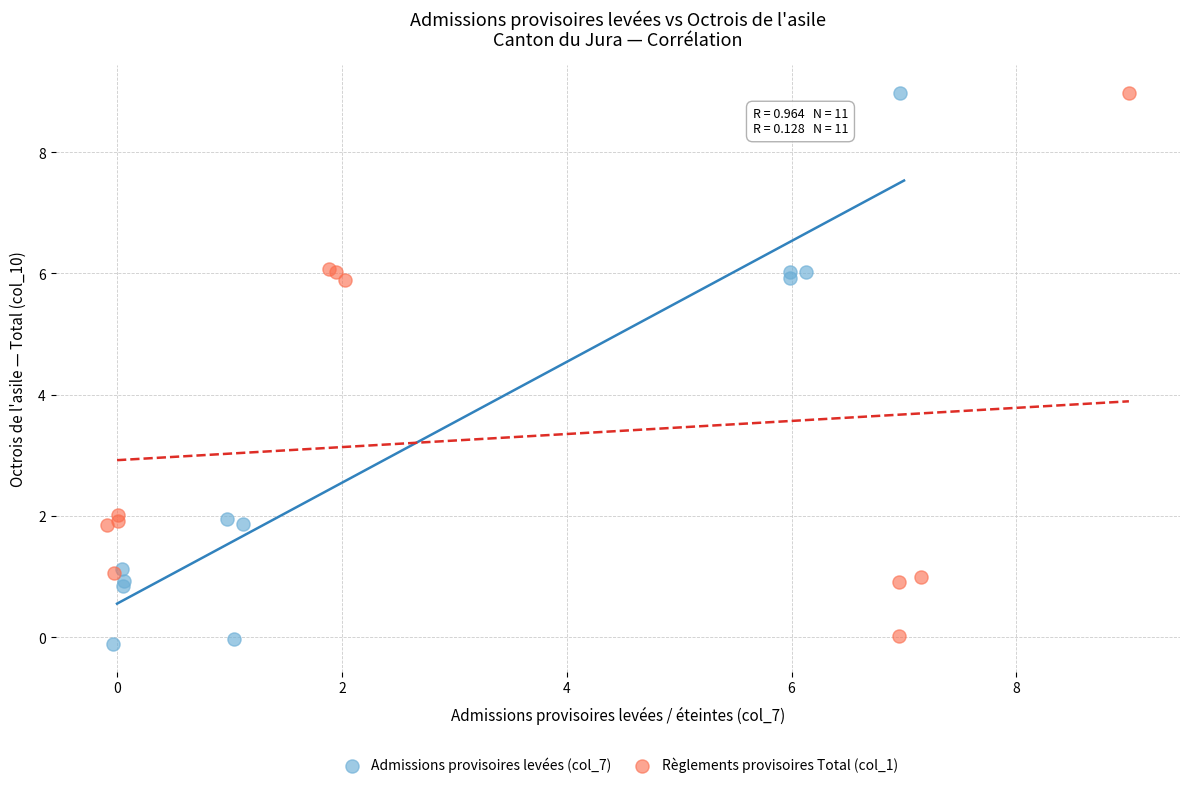

Which series has the widest spread of Y values?

Admissions provisoires levées (col_7)